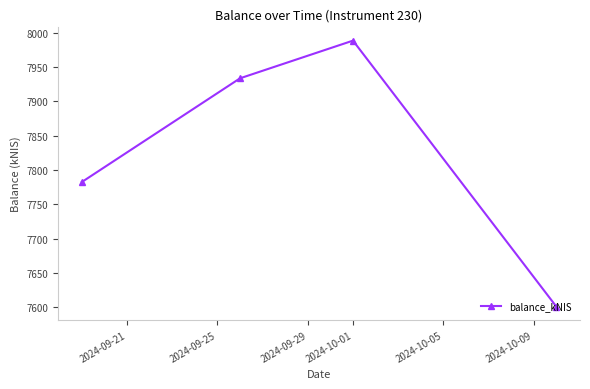

How many interior local peaks (higher than both neighbors) does the data have?

1